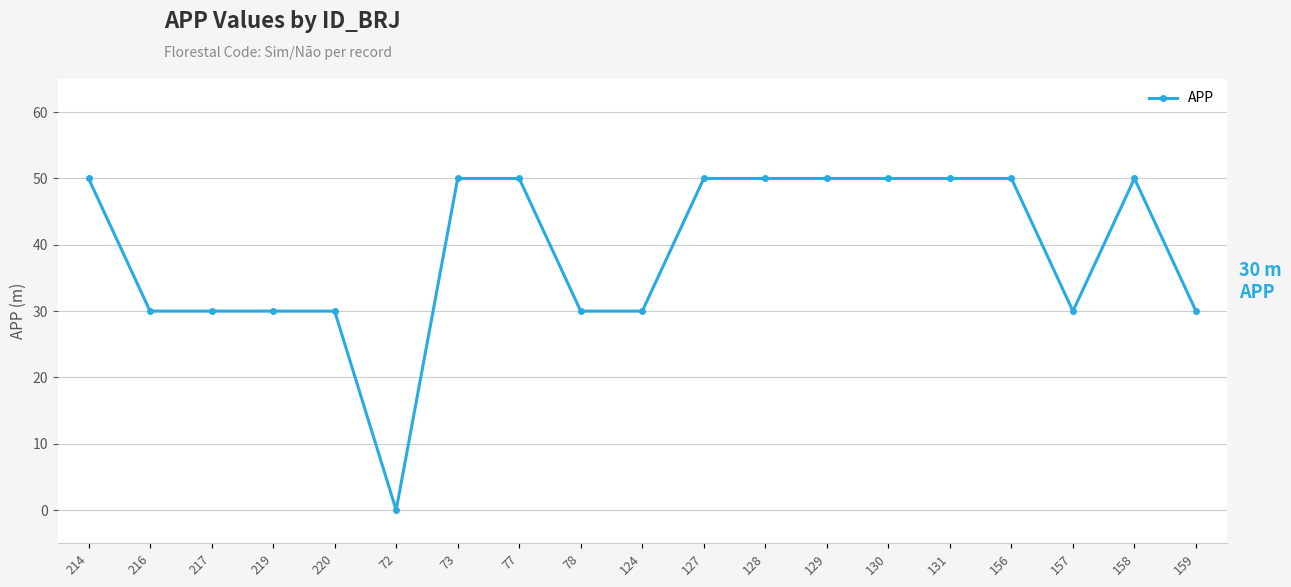

Reading left to right, list all the values displayed in this chart.

214=50	216=30	217=30	219=30	220=30	72=0	73=50	77=50	78=30	124=30	127=50	128=50	129=50	130=50	131=50	156=50	157=30	158=50	159=30